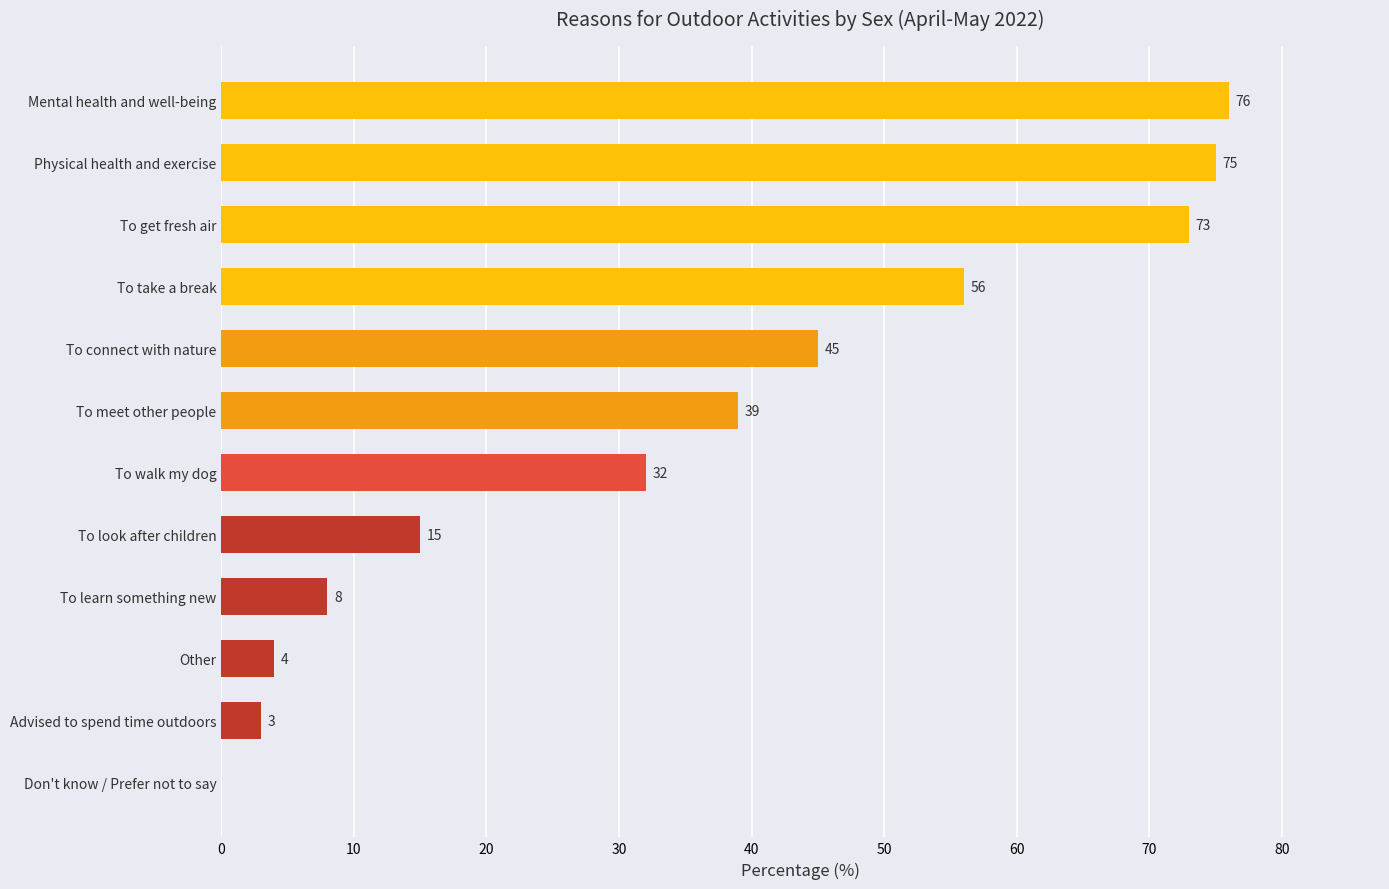

What is the sum of all values?

426